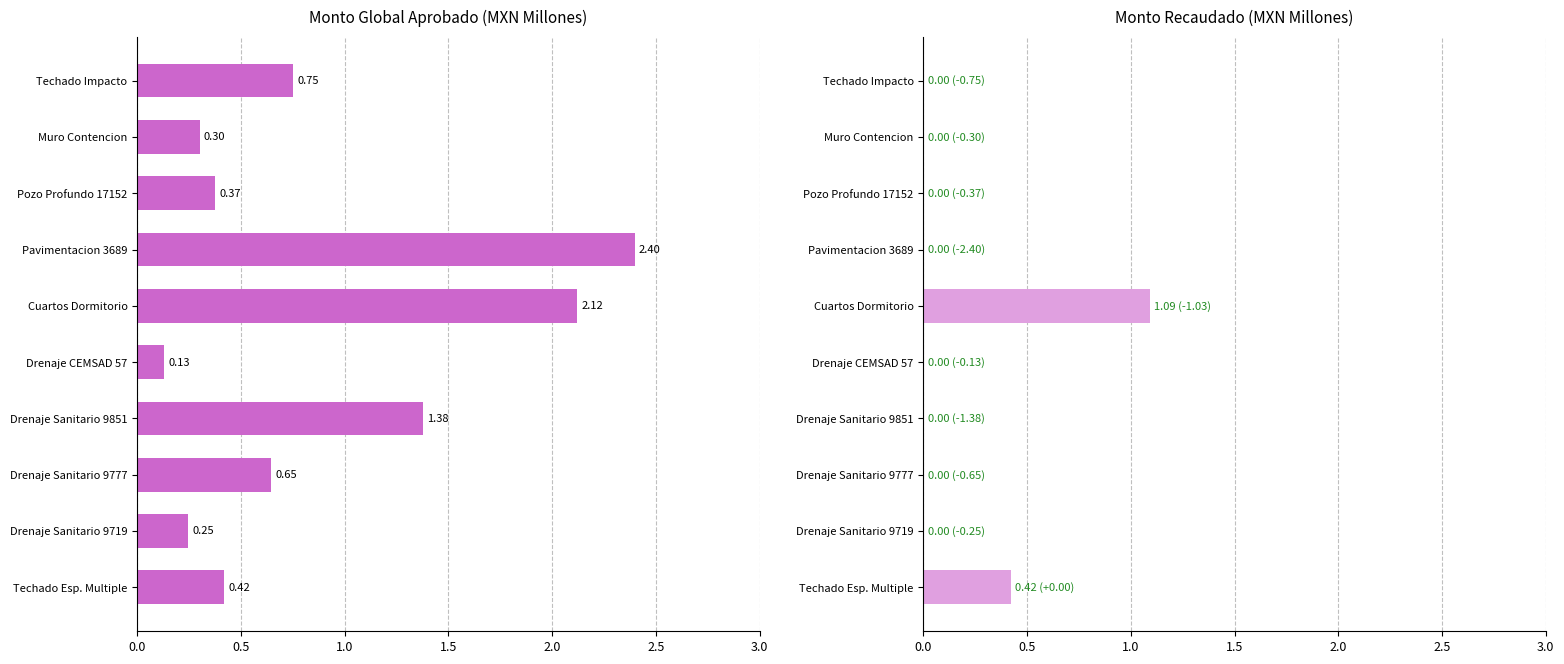

What position from the left is Techado Esp. Multiple?

1